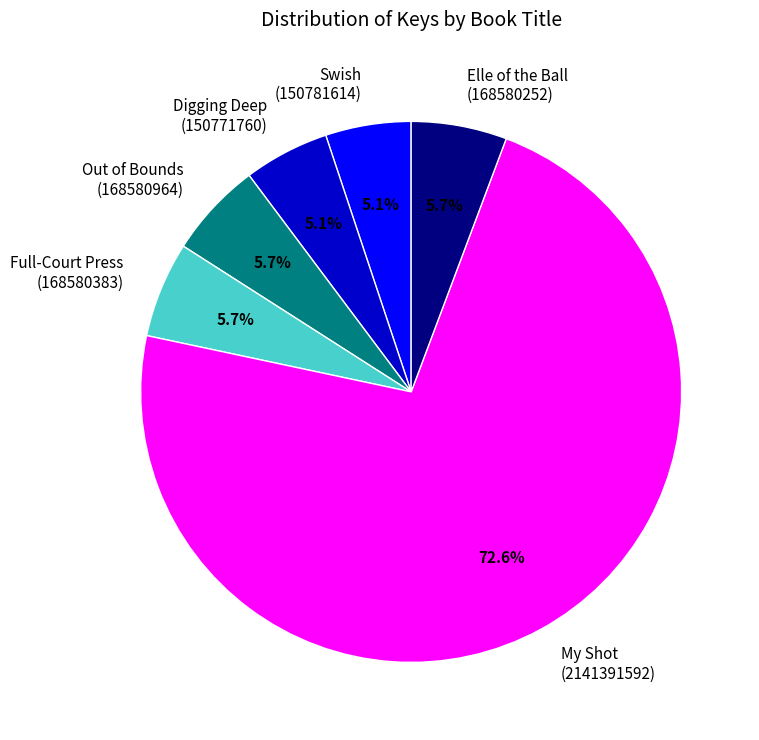

To the nearest percent, what portion does Out of Bounds represent?

6%